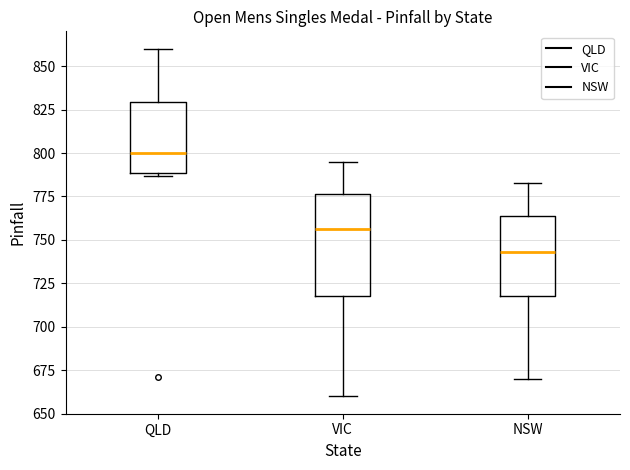

Which box is the tallest, from its lower edge to its upper edge?

VIC